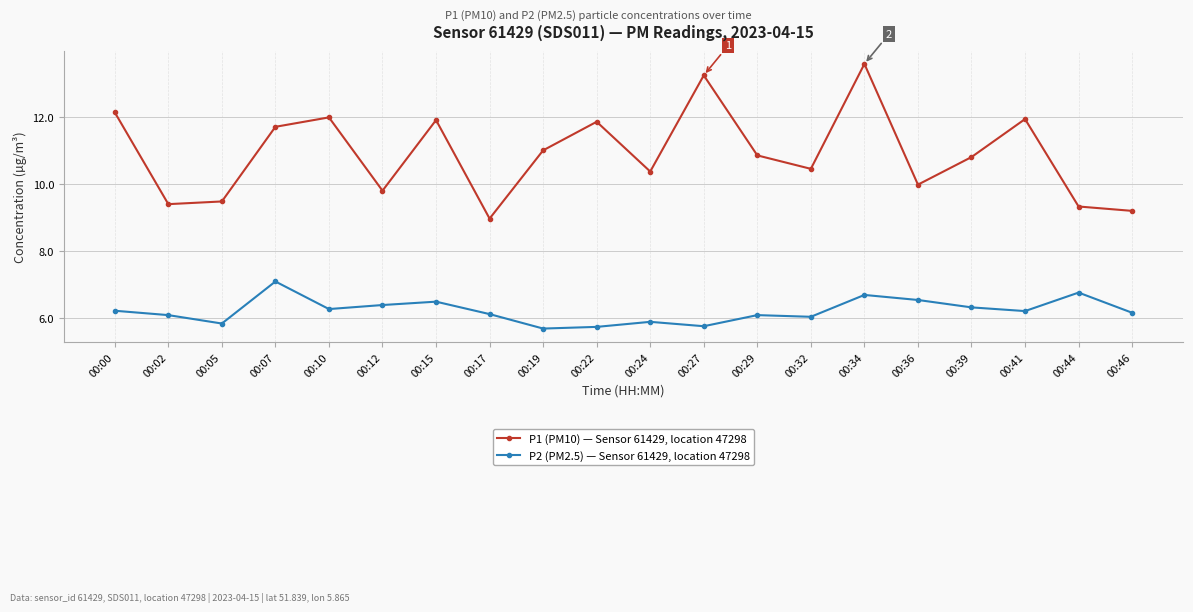

What is the value of the P2 (PM2.5) — Sensor 61429, location 47298 point at the 12th from the left?

5.8